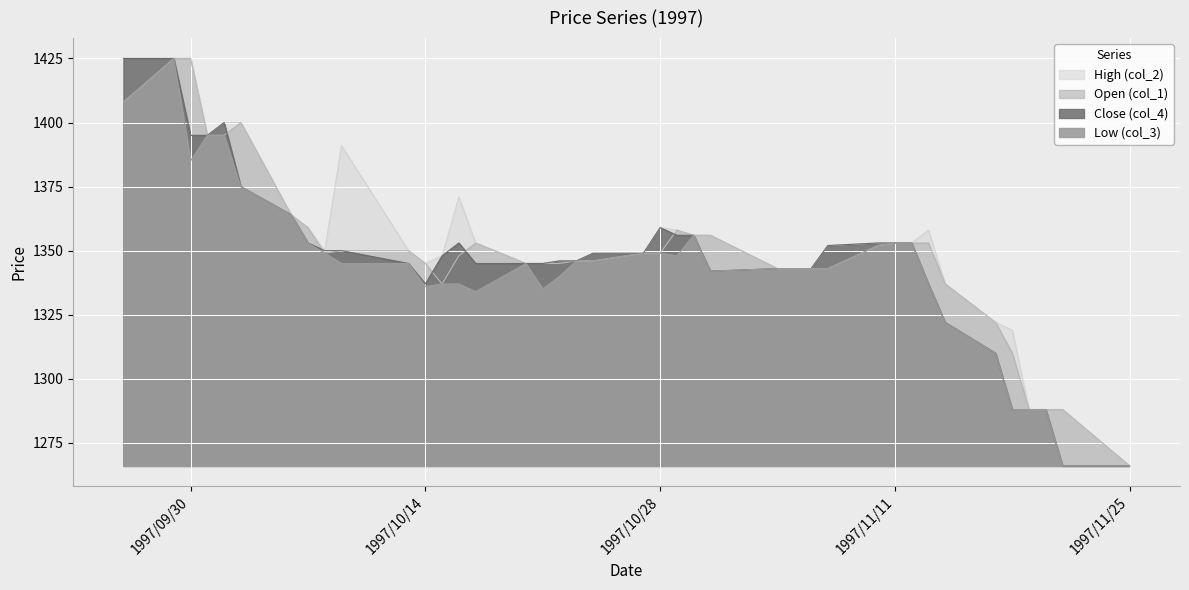

At which category is the sum across all series the highest?

1997/09/29